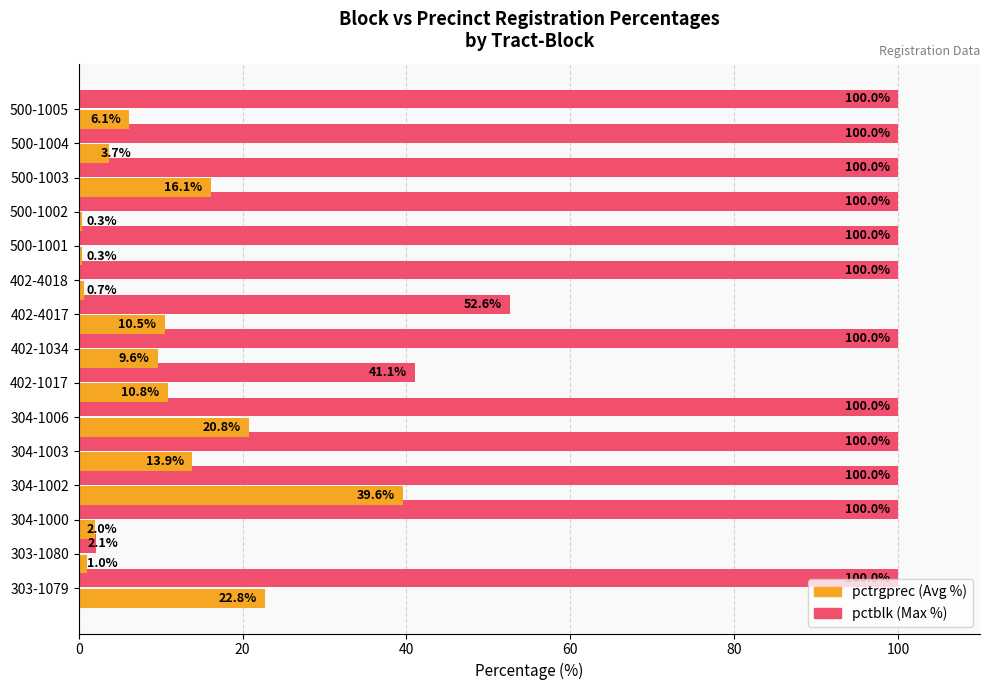

What is the difference between the highest and lowest values at 304-1006?

79.2